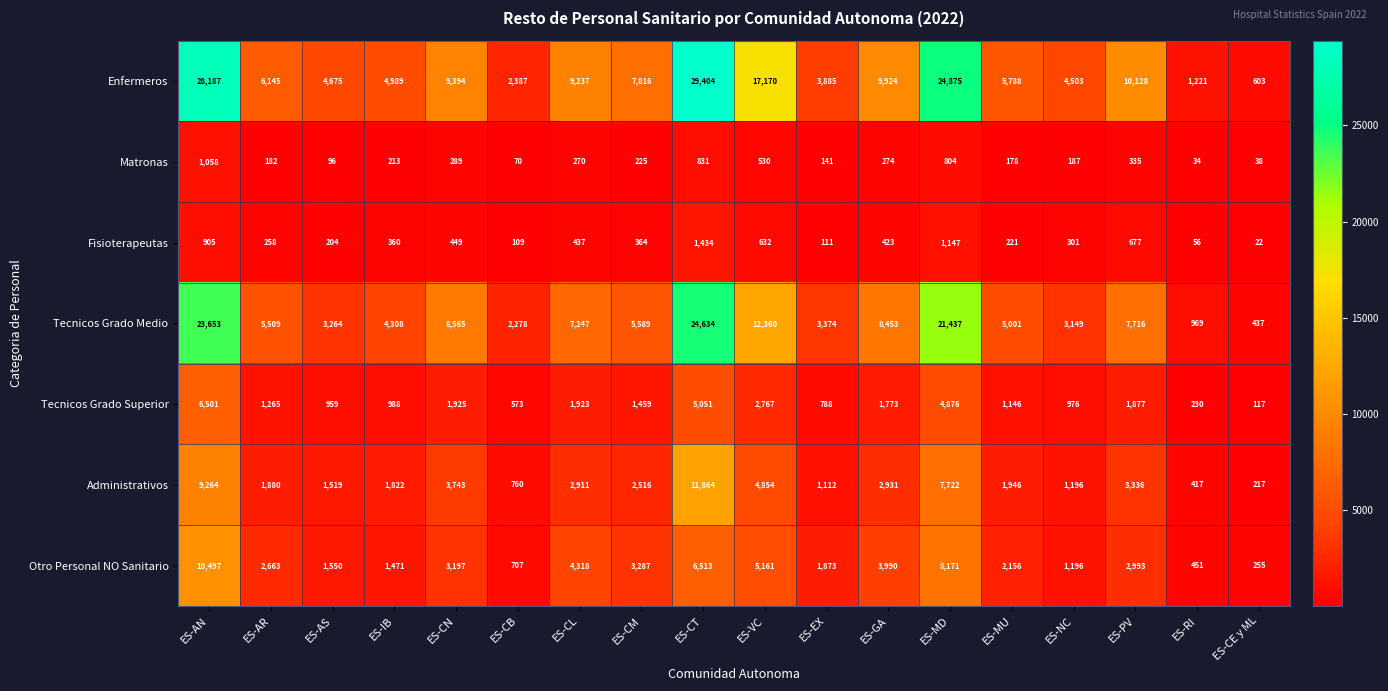

What is the minimum value shown in the chart?

22